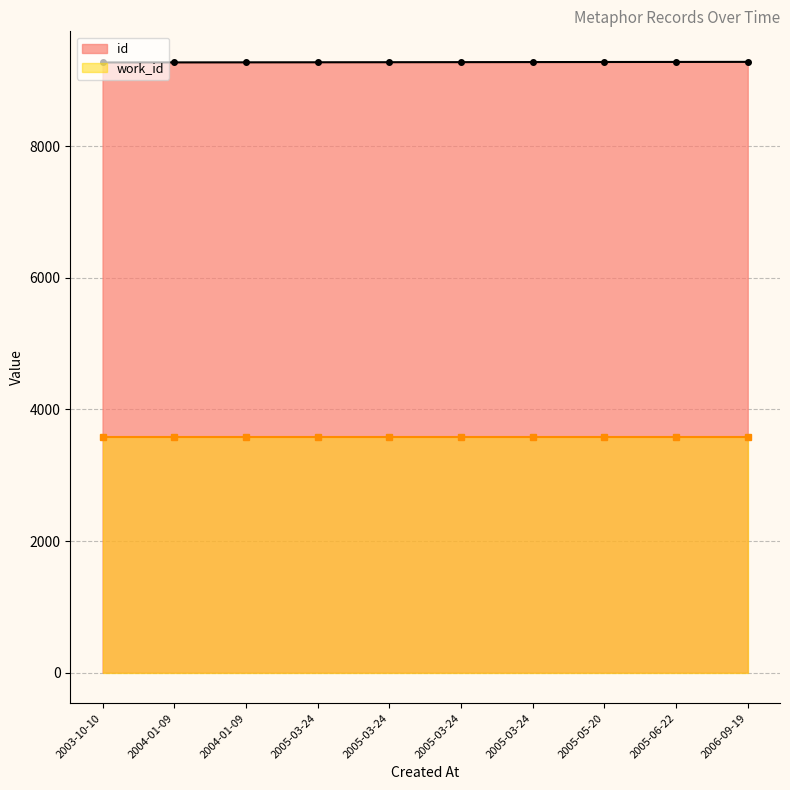

How many data points in id are less than 9280?

5